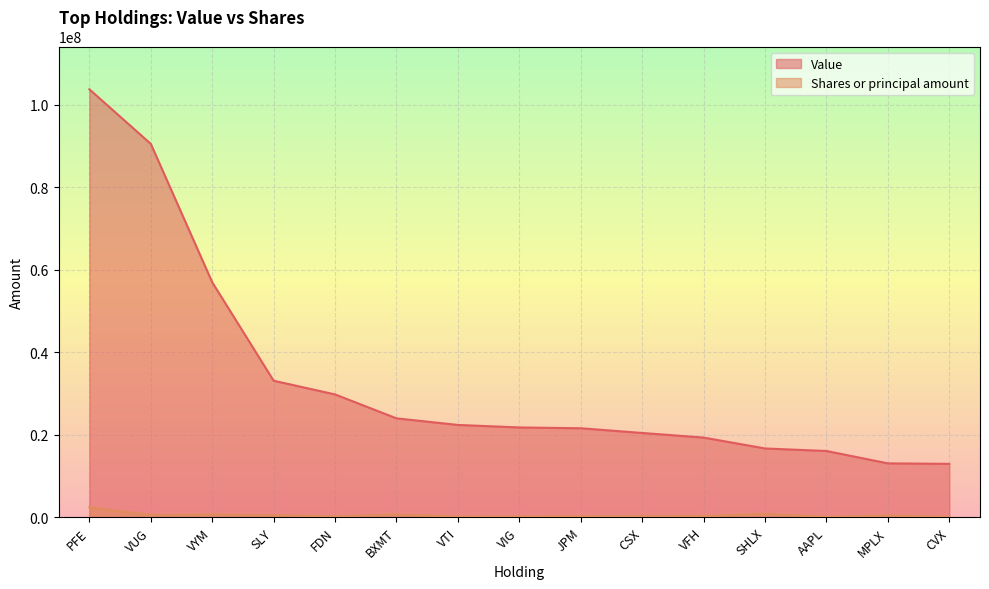

True or false: Shares or principal amount and Value intersect in this chart.

False